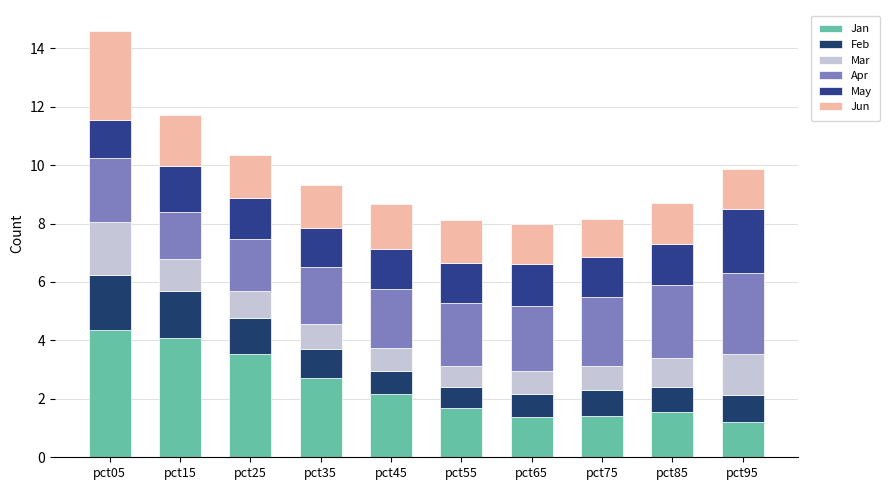

The Jun series shows 1.0 at pct05. True or false?

False